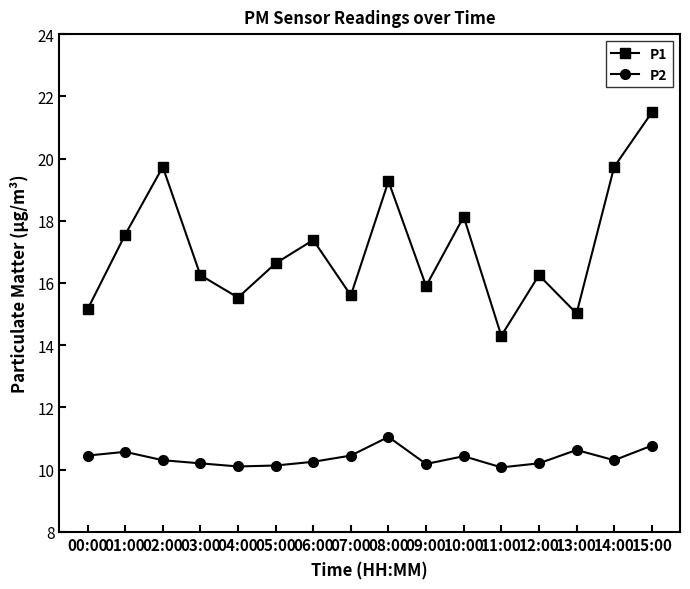

What is the average value of the P2 series?

10.4